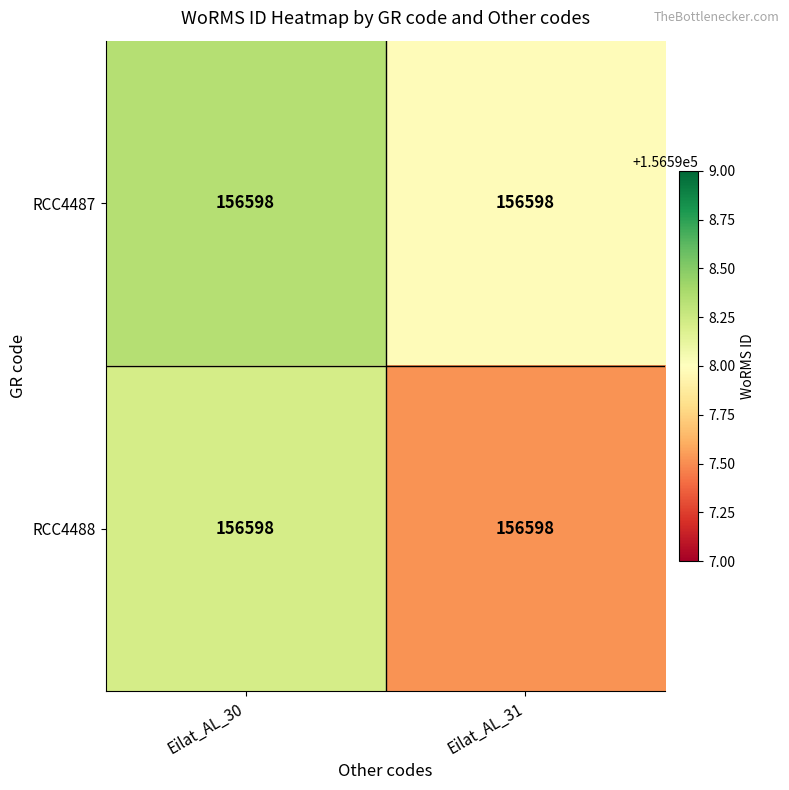

What is the maximum value shown in the chart?

156598.3